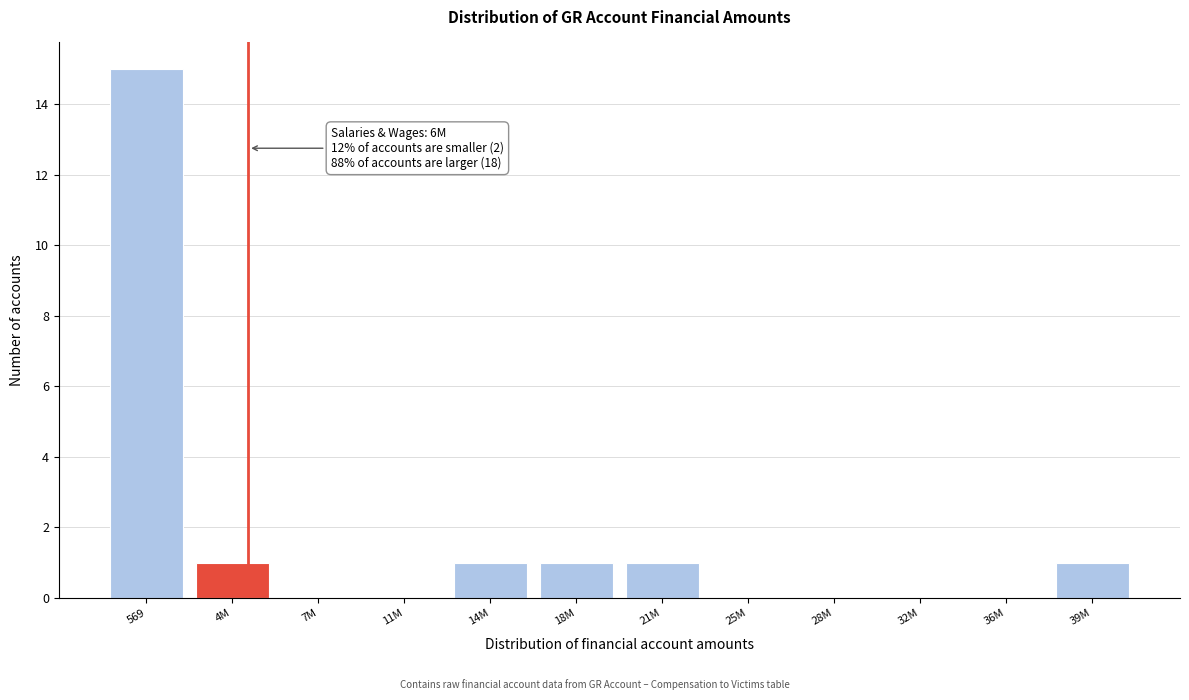

Reading right to left, list all the values displayed in this chart.

39M=1	36M=0	32M=0	28M=0	25M=0	21M=1	18M=1	14M=1	11M=0	7M=0	4M=1	569=15